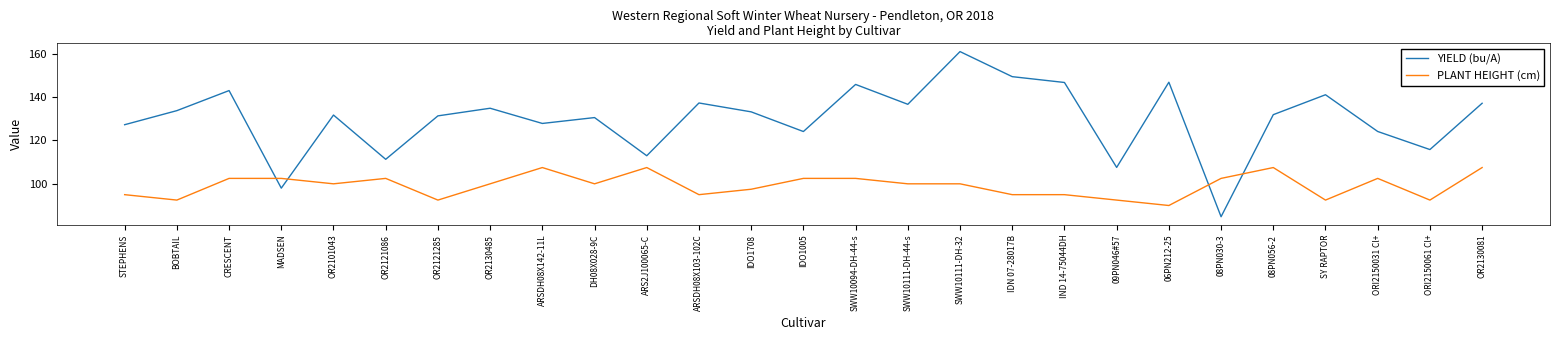

How many lines are shown in the chart?

2